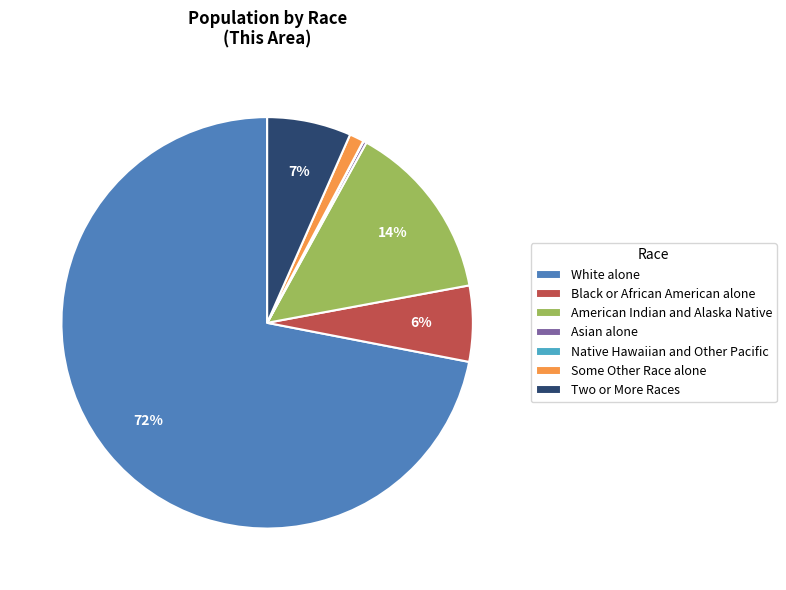

To the nearest percent, what portion does Black or African American alone represent?

6%